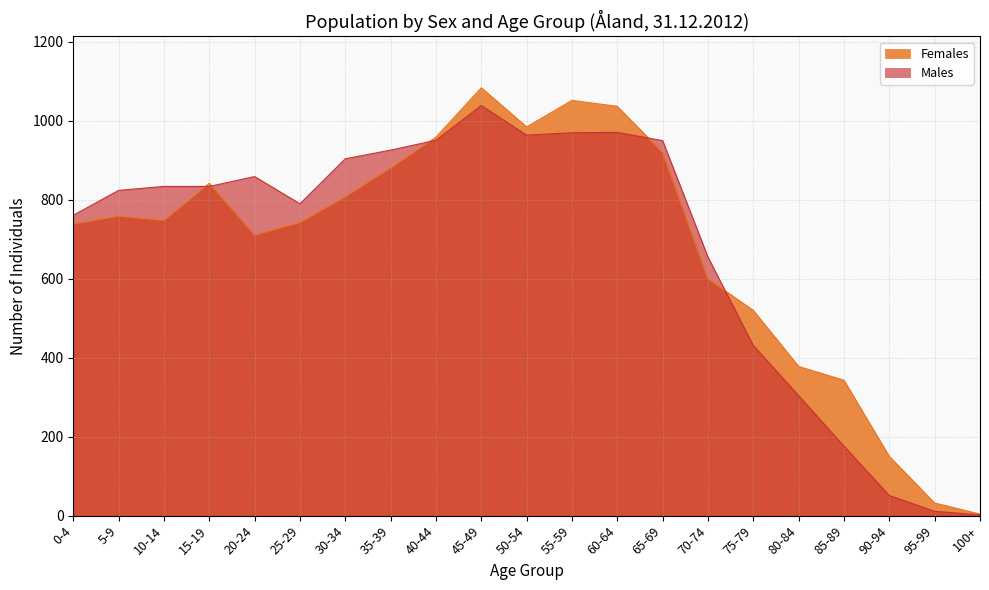

The value of Females at 40-44 is 1438. True or false?

False